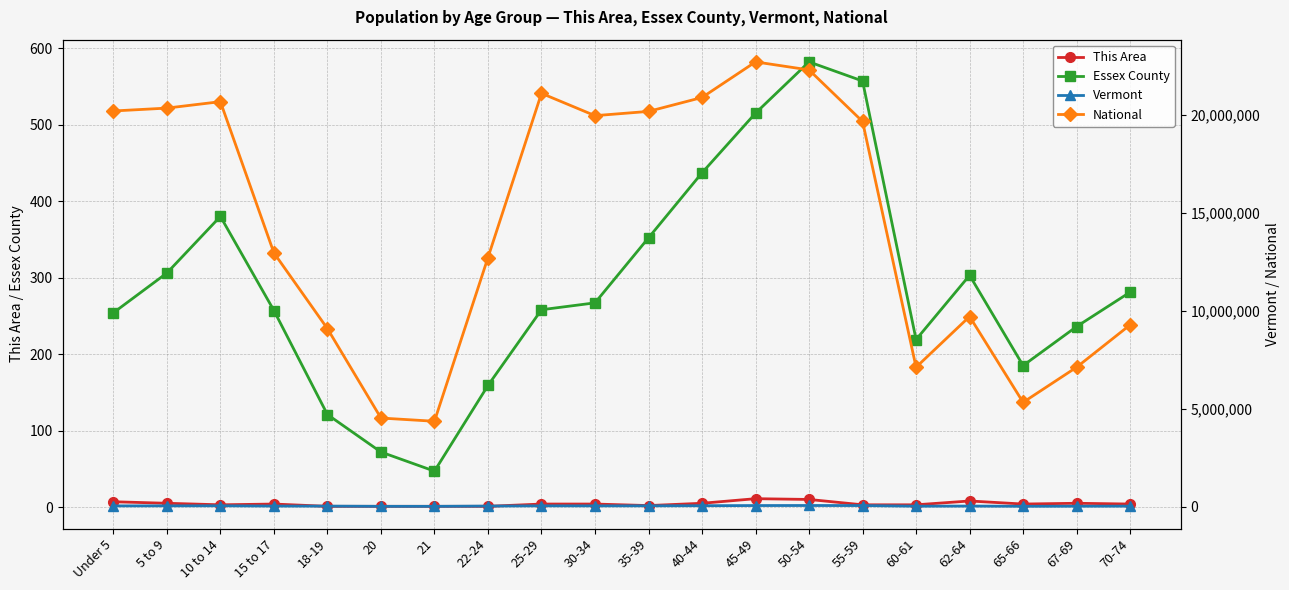

What is the label of the 15th point from the left?

55-59